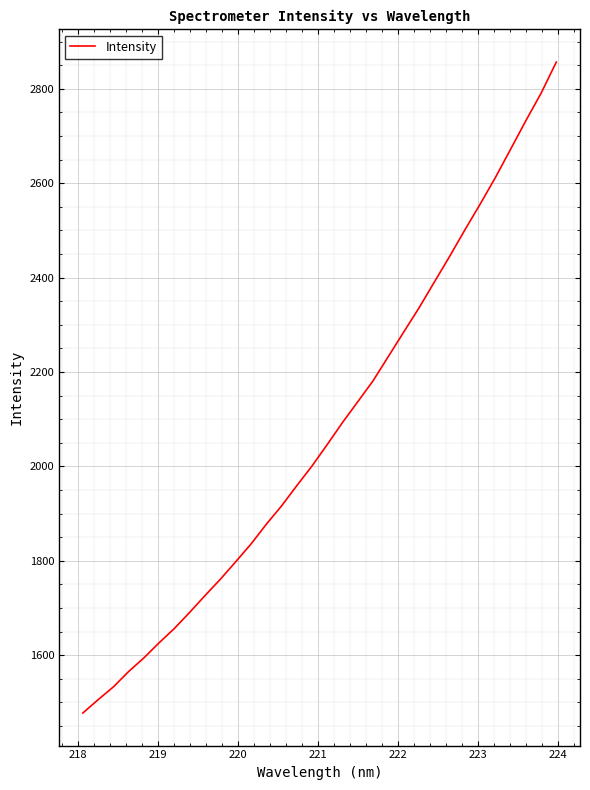

What is the maximum value shown in the chart?

2856.8